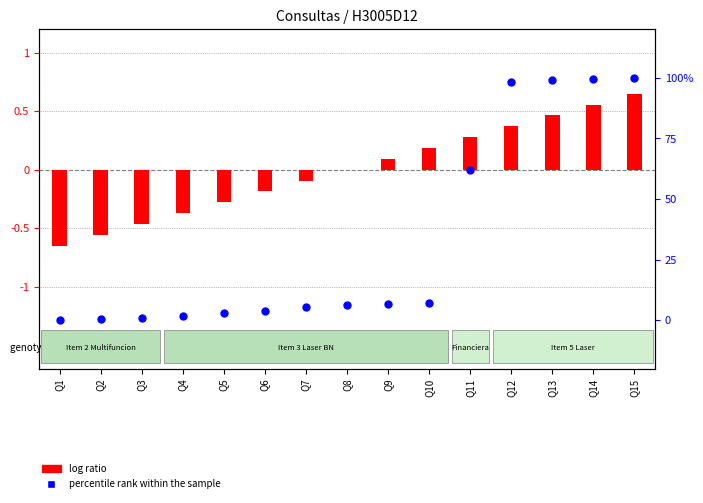

Which series has the widest spread of Y values?

log ratio